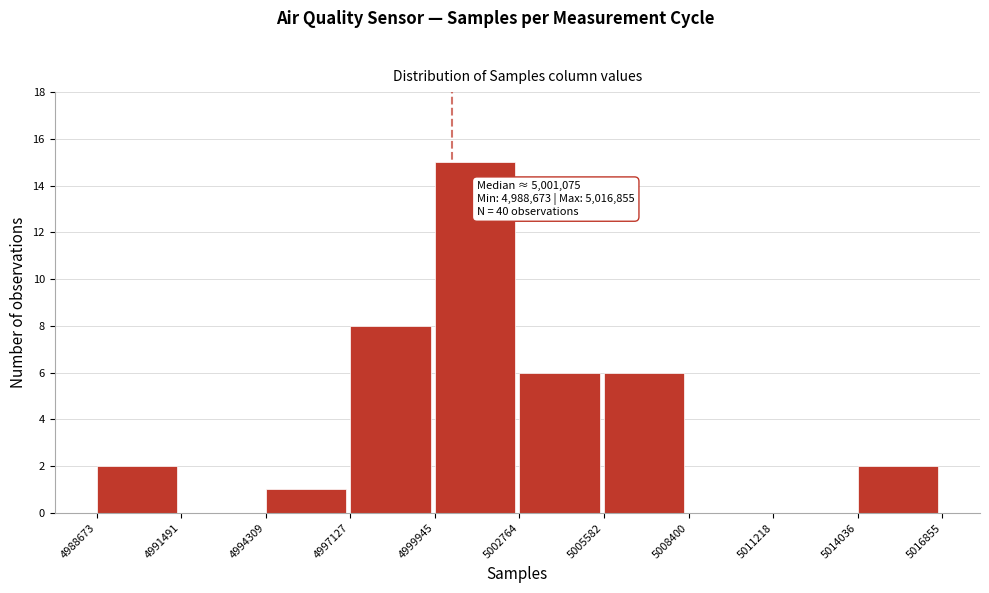

Over which range of the x-axis is the bar tallest?

4999945 to 5002764